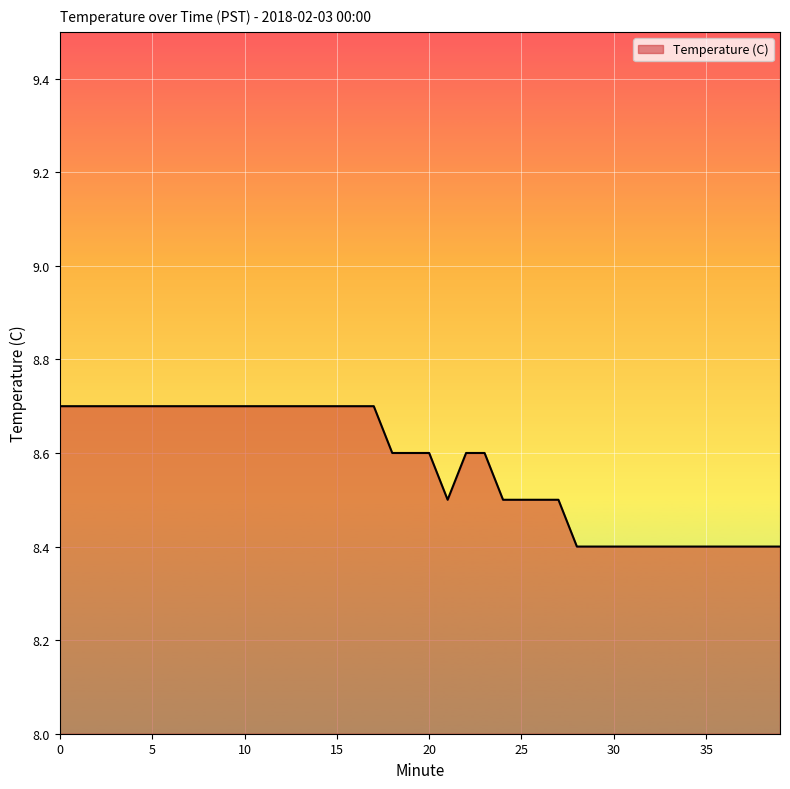

Does the chart display data point markers on the line(s)?

No